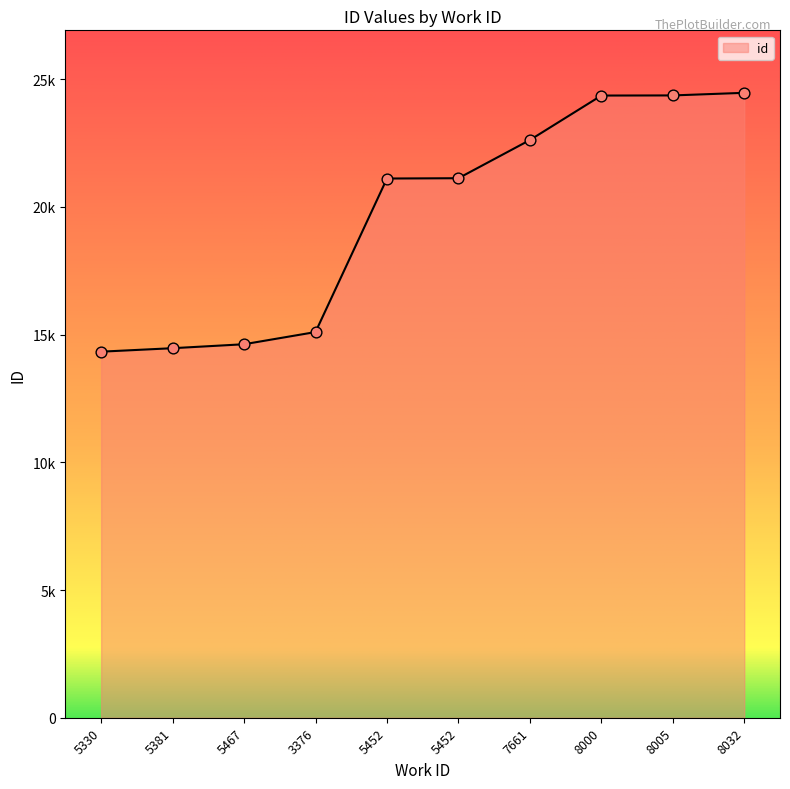

Which has a higher value, 5330 or 5452?

5452